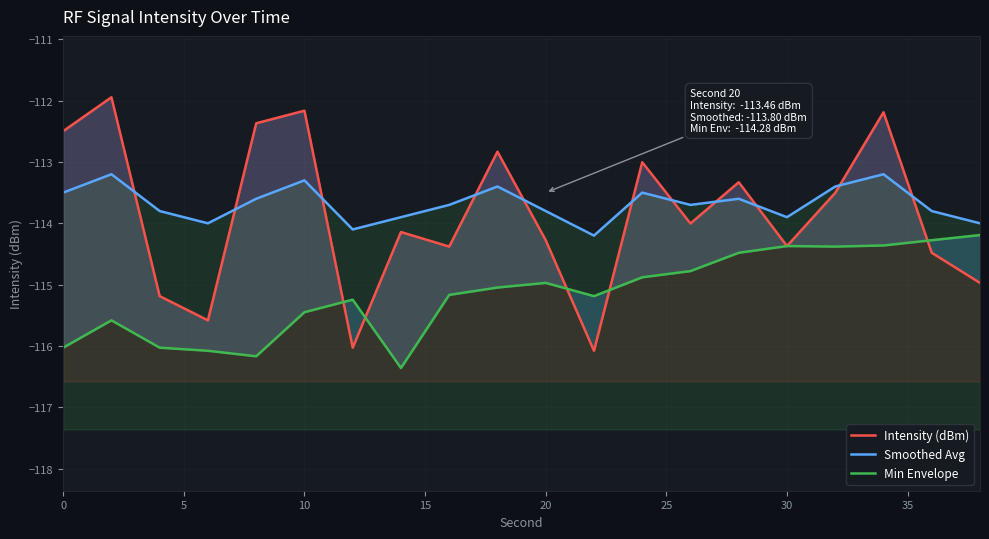

How many lines are shown in the chart?

3